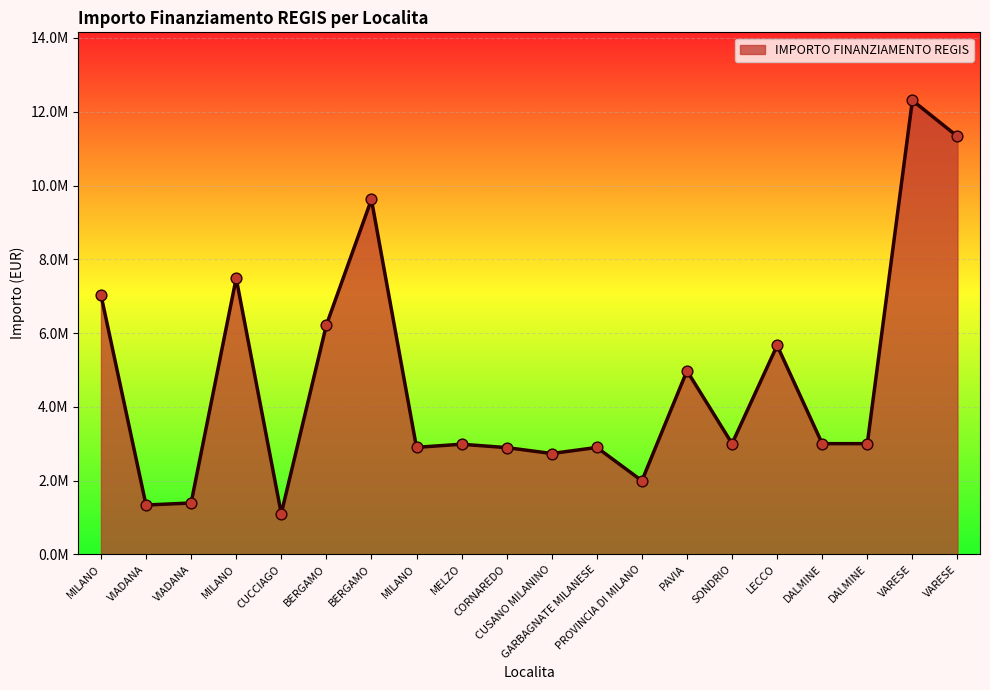

Approximately how many times larger is the value at VARESE compared to MELZO?

4.1